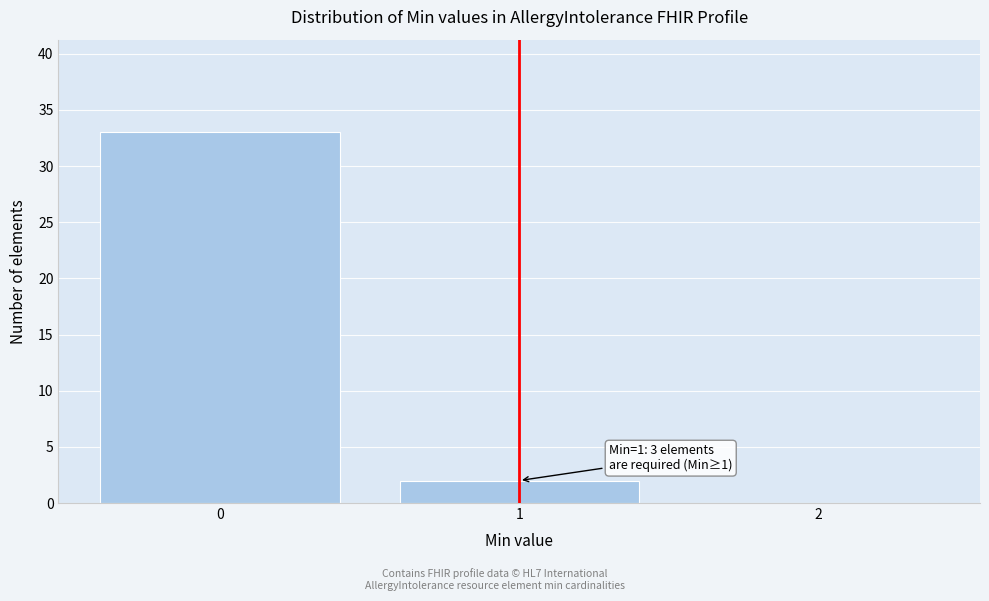

Which range on the x-axis has the tallest bar?

-0.5 to 0.5